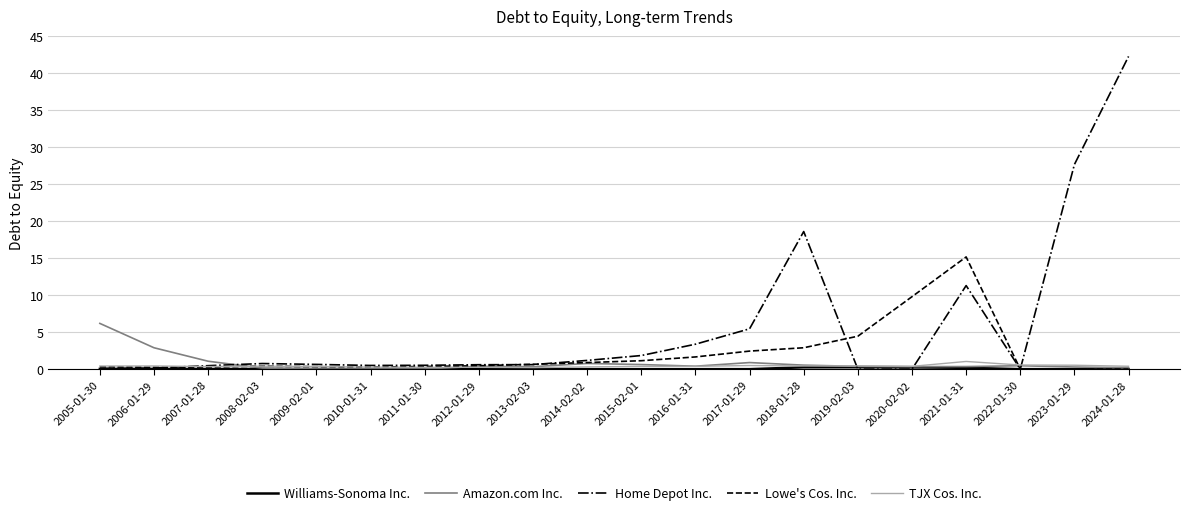

At which category is the sum across all series the highest?

2024-01-28